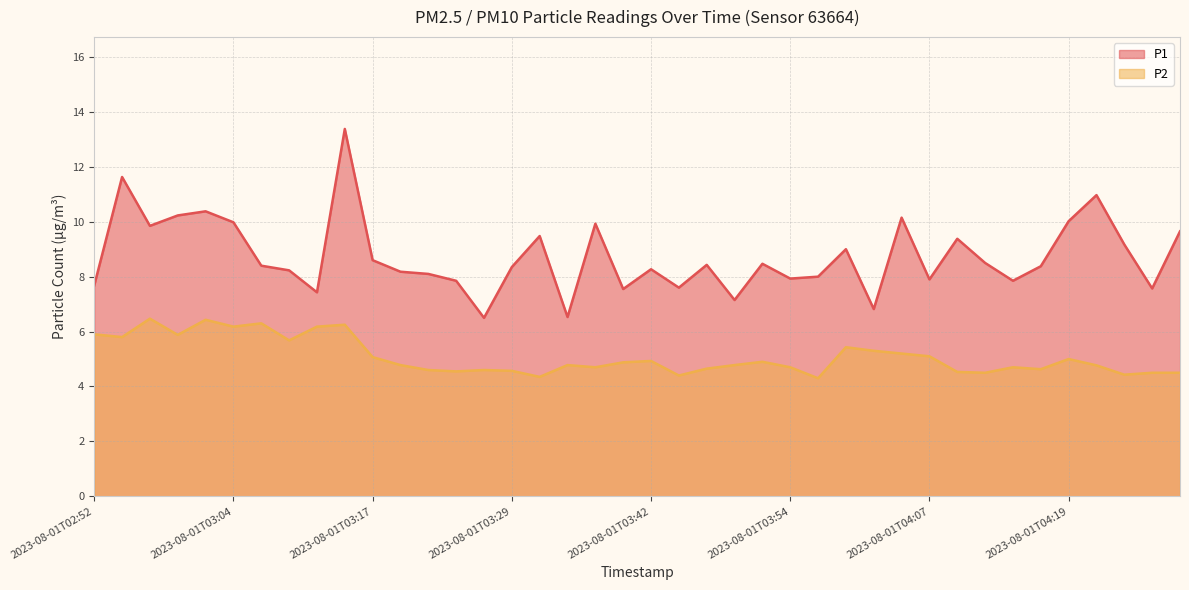

What is the maximum value shown in the chart?

13.4